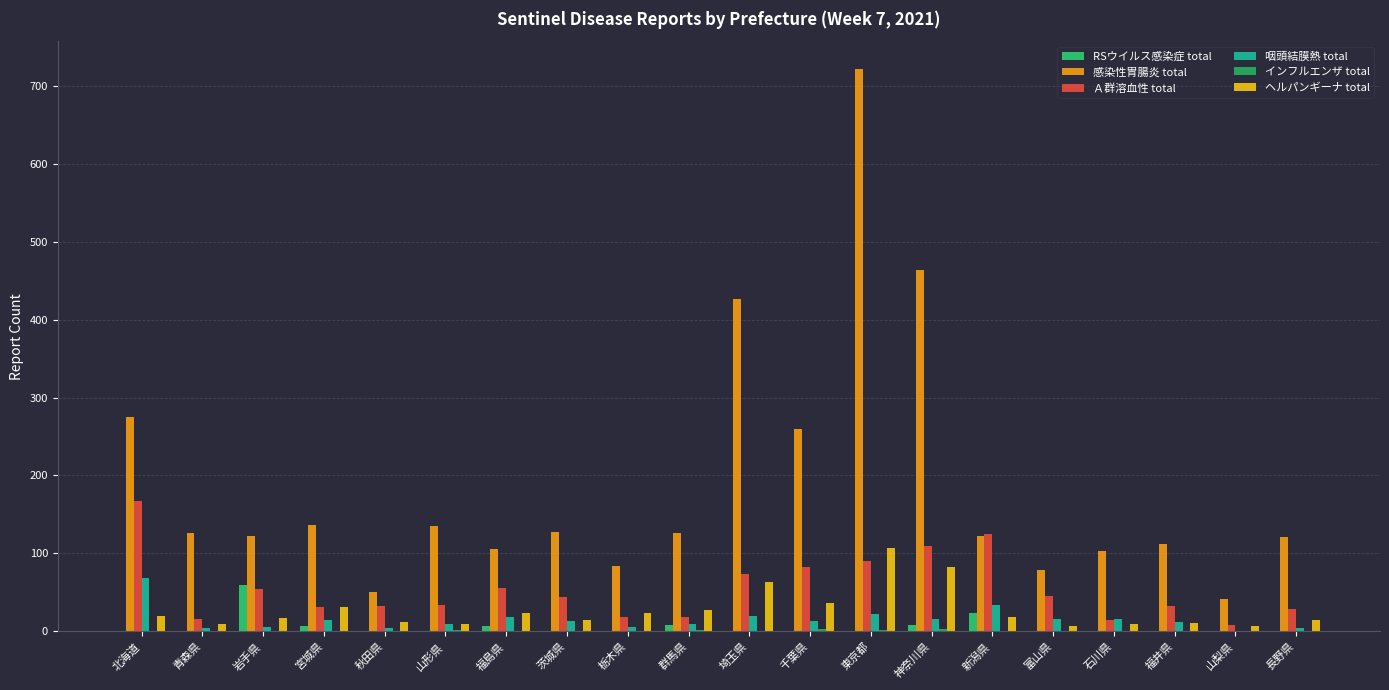

What is the minimum value for 感染性胃腸炎 total?

42